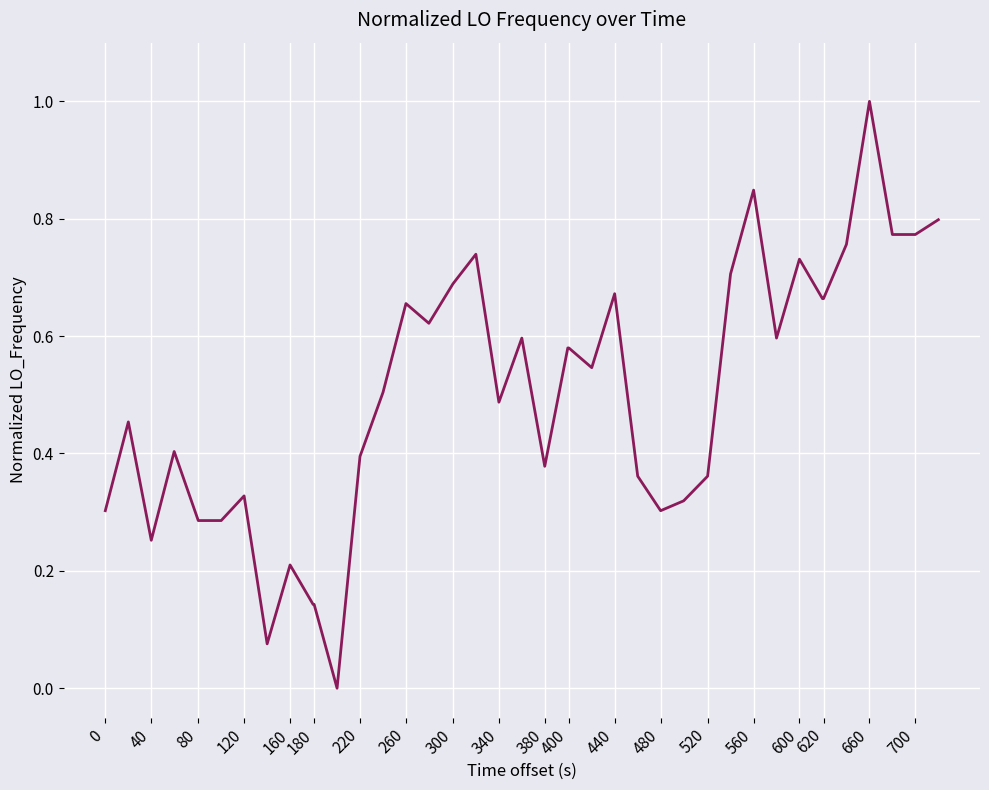

What is the difference between the maximum and minimum values?

1.0